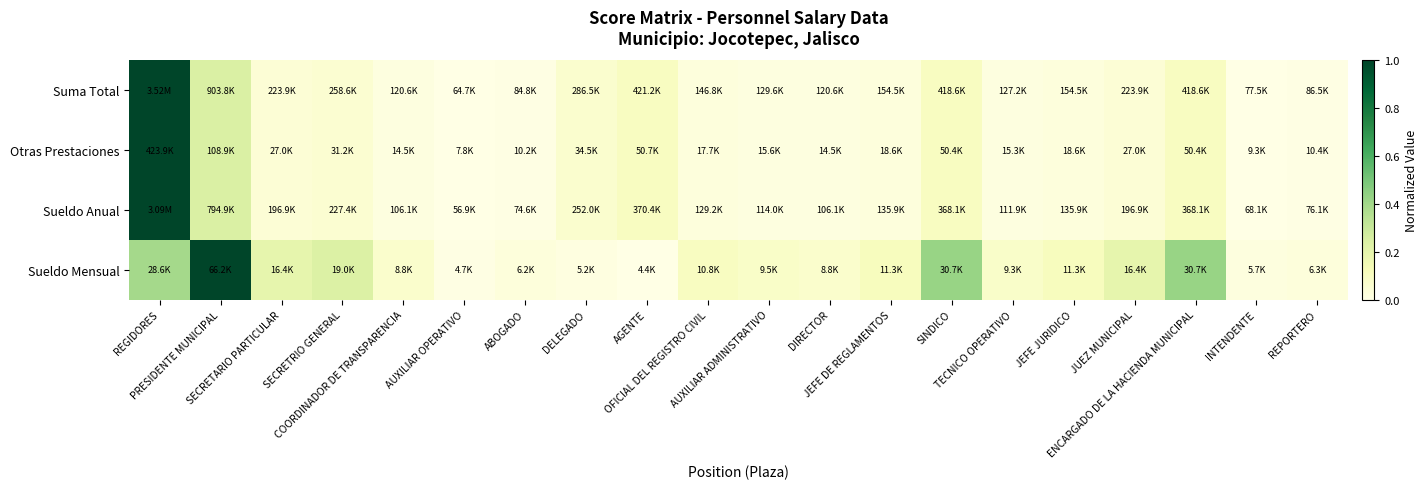

Which category has the lowest value across all series?

AGENTE